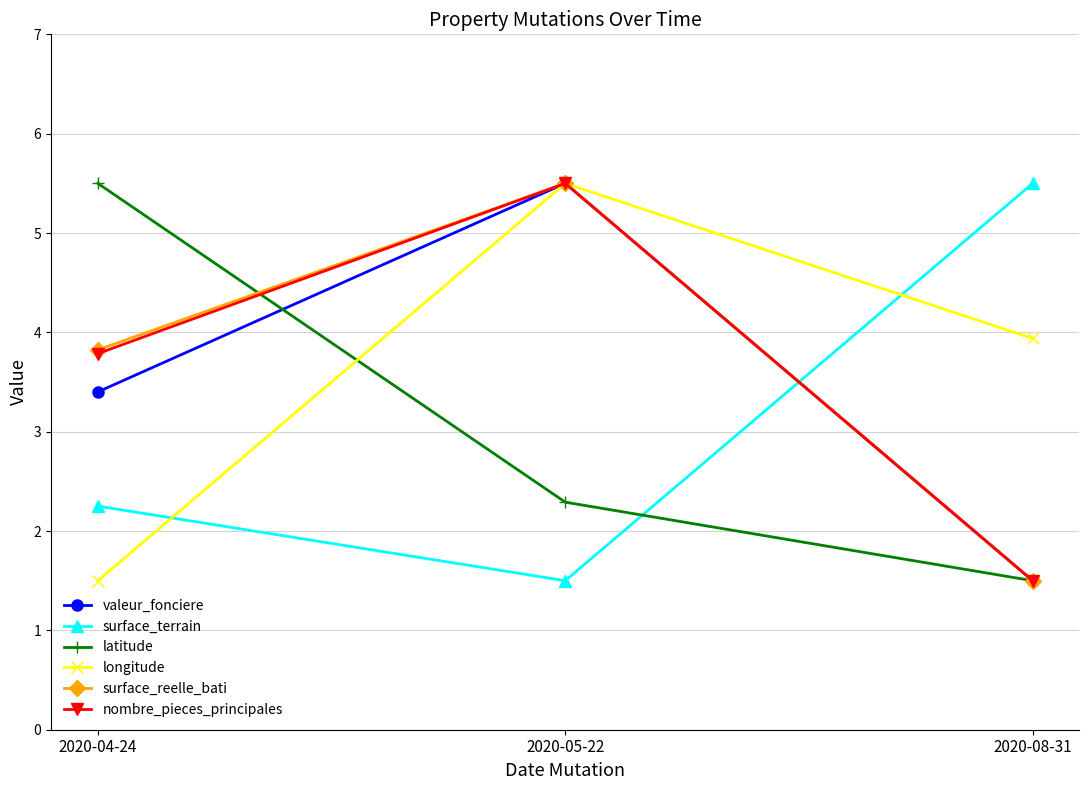

How many lines are shown in the chart?

6